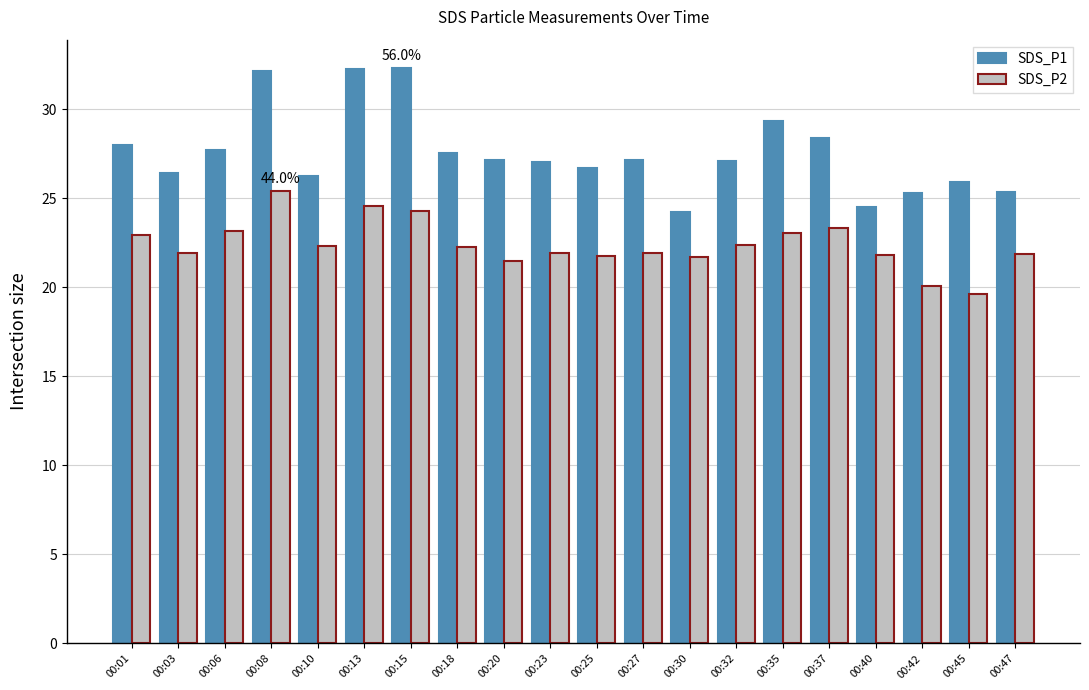

What is the value of the SDS_P1 bar at the 14th from the left?

27.1